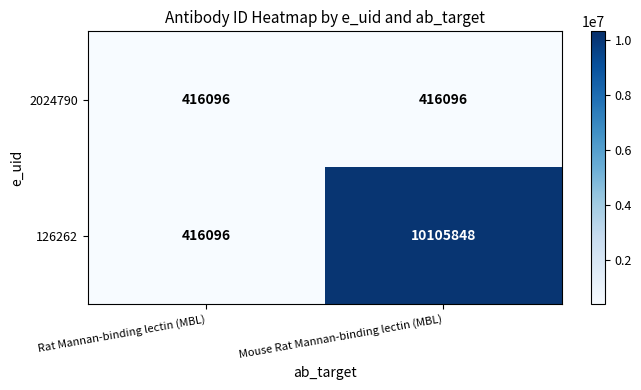

What is the greatest value displayed?

10105848